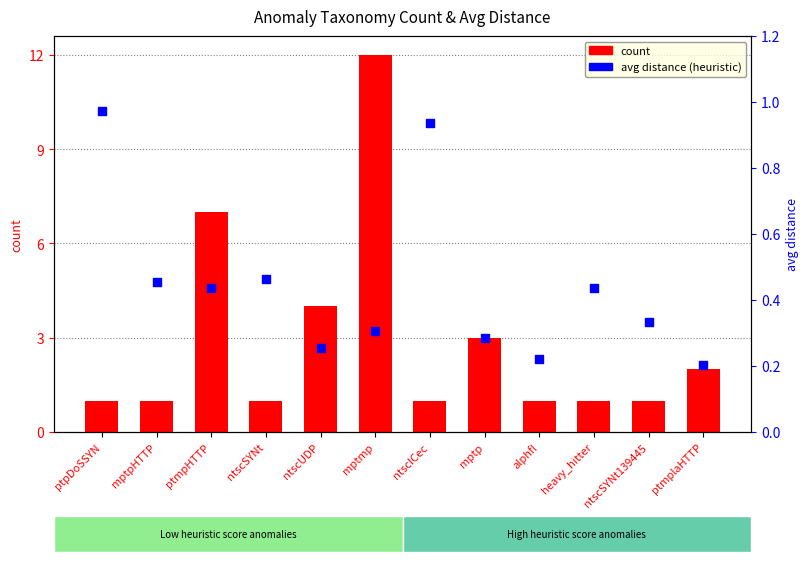

At which category is the sum across all series the highest?

mptmp